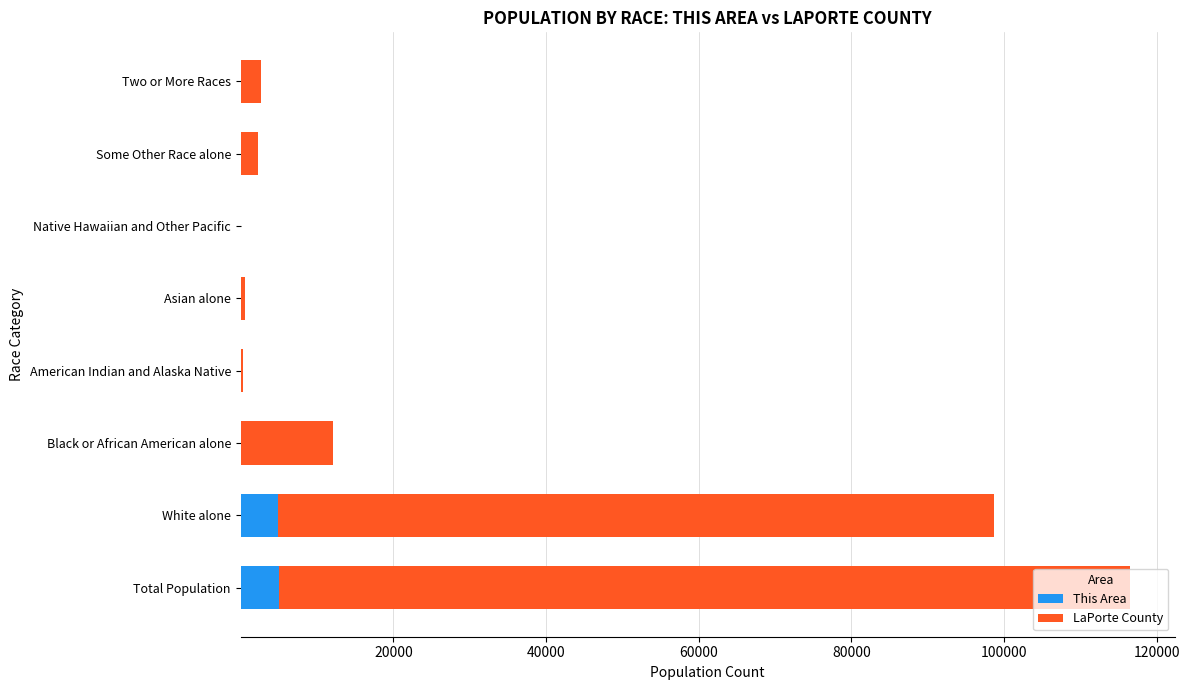

What is the highest value of the This Area series?

5060